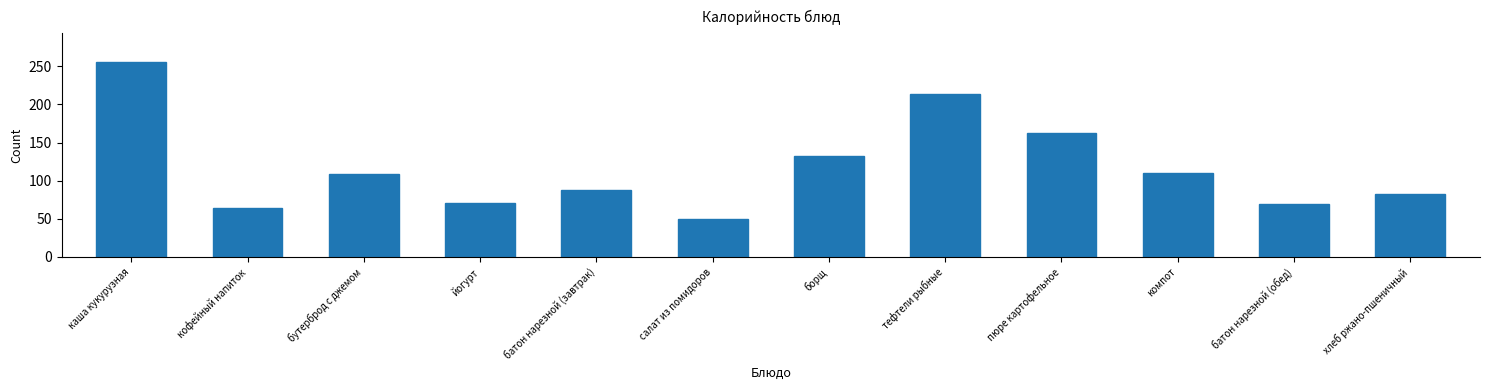

Where is the data nearest to the value 152?

пюре картофельное